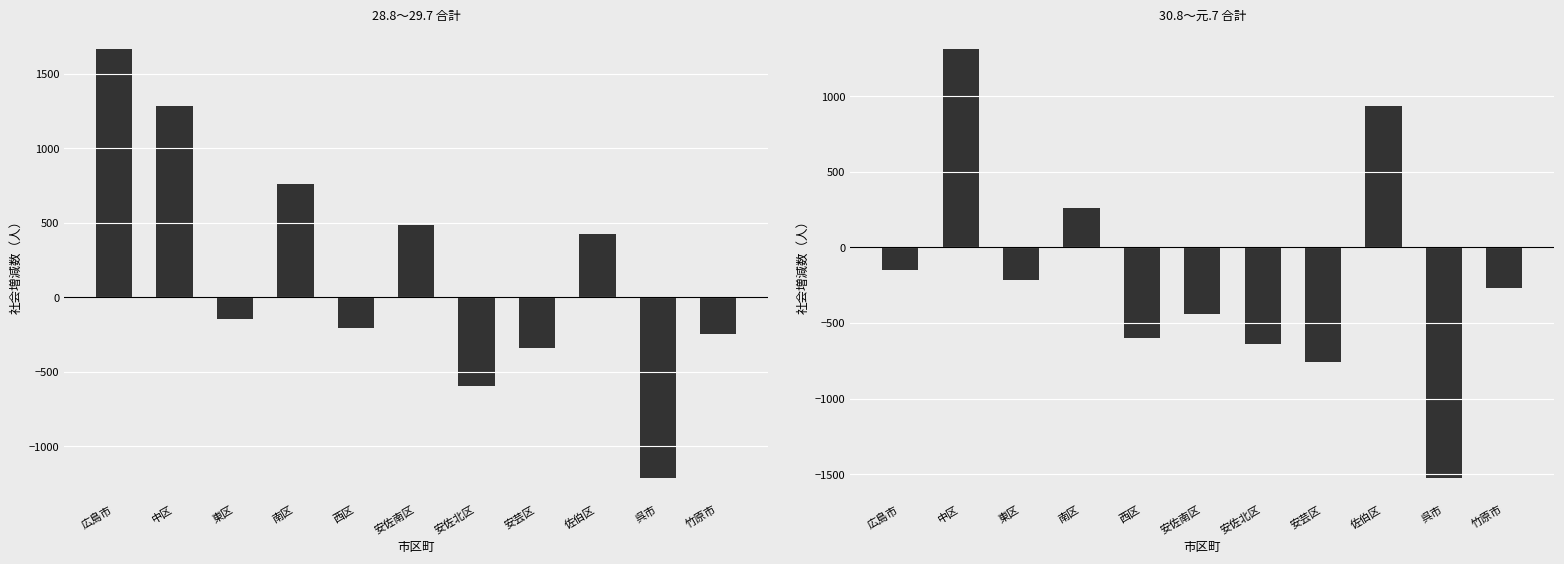

Where does the 30.8～元.7 series first go above -268?

広島市